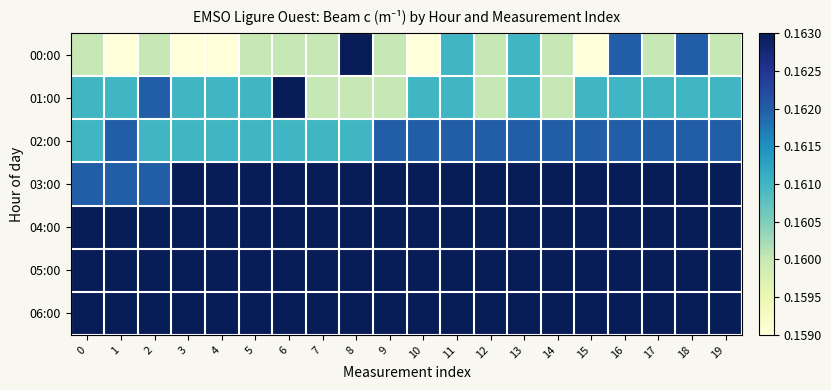

Reading left to right, list all the values displayed in this chart.

00:00: 0=0.2	1=0.2	2=0.2	3=0.2	4=0.2	5=0.2	6=0.2	7=0.2	8=0.2	9=0.2	10=0.2	11=0.2	12=0.2	13=0.2	14=0.2	15=0.2	16=0.2	17=0.2	18=0.2	19=0.2
01:00: 0=0.2	1=0.2	2=0.2	3=0.2	4=0.2	5=0.2	6=0.2	7=0.2	8=0.2	9=0.2	10=0.2	11=0.2	12=0.2	13=0.2	14=0.2	15=0.2	16=0.2	17=0.2	18=0.2	19=0.2
02:00: 0=0.2	1=0.2	2=0.2	3=0.2	4=0.2	5=0.2	6=0.2	7=0.2	8=0.2	9=0.2	10=0.2	11=0.2	12=0.2	13=0.2	14=0.2	15=0.2	16=0.2	17=0.2	18=0.2	19=0.2
03:00: 0=0.2	1=0.2	2=0.2	3=0.2	4=0.2	5=0.2	6=0.2	7=0.2	8=0.2	9=0.2	10=0.2	11=0.2	12=0.2	13=0.2	14=0.2	15=0.2	16=0.2	17=0.2	18=0.2	19=0.2
04:00: 0=0.2	1=0.2	2=0.2	3=0.2	4=0.2	5=0.2	6=0.2	7=0.2	8=0.2	9=0.2	10=0.2	11=0.2	12=0.2	13=0.2	14=0.2	15=0.2	16=0.2	17=0.2	18=0.2	19=0.2
05:00: 0=0.2	1=0.2	2=0.2	3=0.2	4=0.2	5=0.2	6=0.2	7=0.2	8=0.2	9=0.2	10=0.2	11=0.2	12=0.2	13=0.2	14=0.2	15=0.2	16=0.2	17=0.2	18=0.2	19=0.2
06:00: 0=0.2	1=0.2	2=0.2	3=0.2	4=0.2	5=0.2	6=0.2	7=0.2	8=0.2	9=0.2	10=0.2	11=0.2	12=0.2	13=0.2	14=0.2	15=0.2	16=0.2	17=0.2	18=0.2	19=0.2